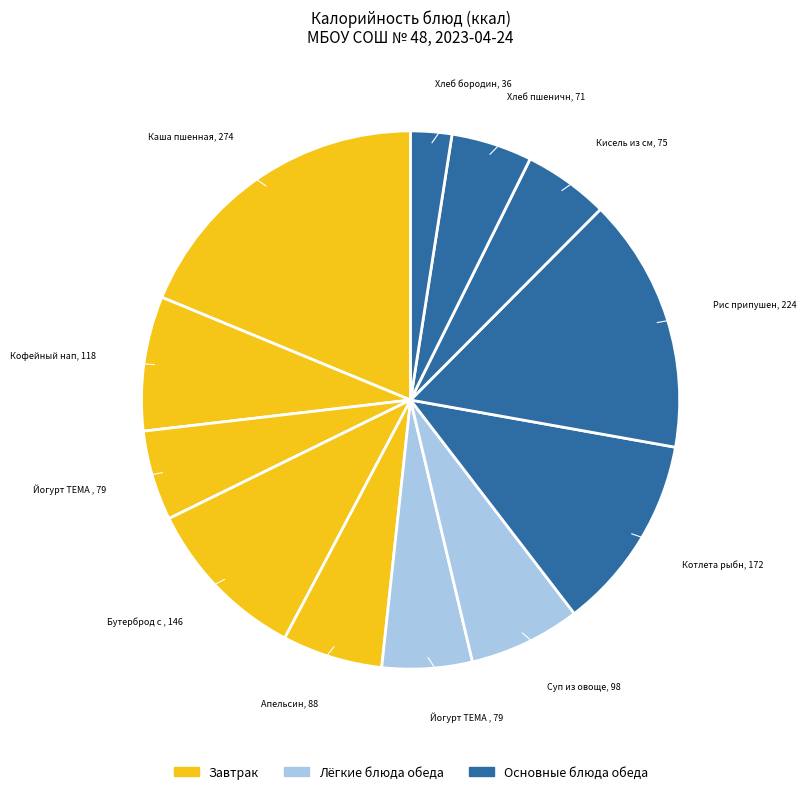

Is there any slice that represents more than half of the pie?

No